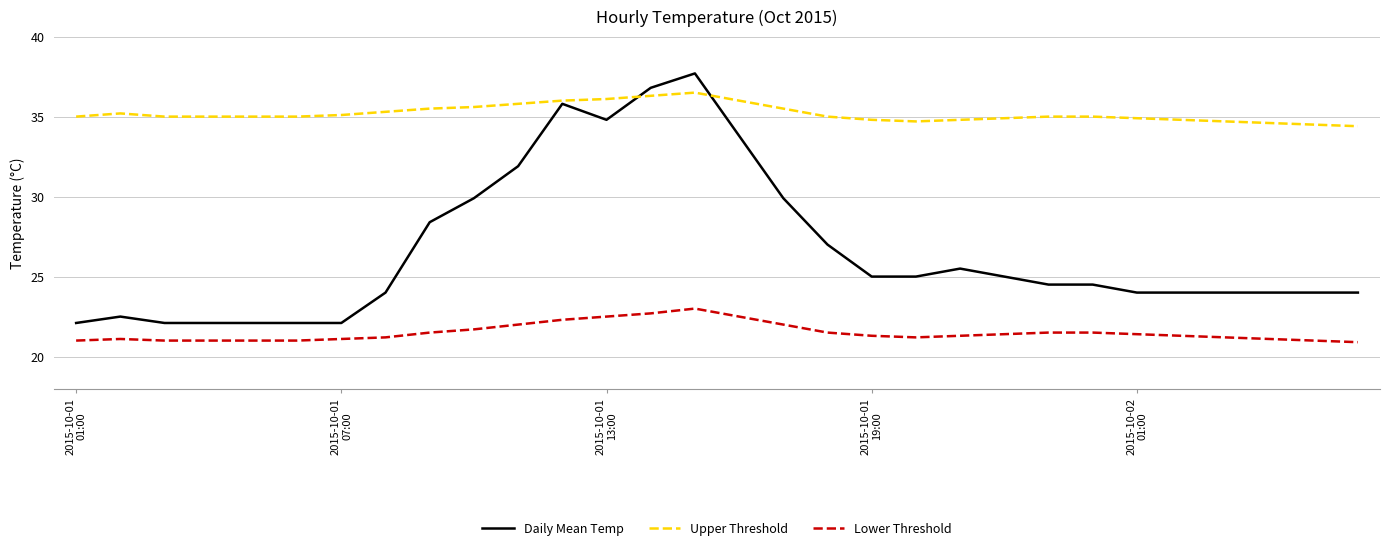

What is the lowest value of the Upper Threshold series?

34.4